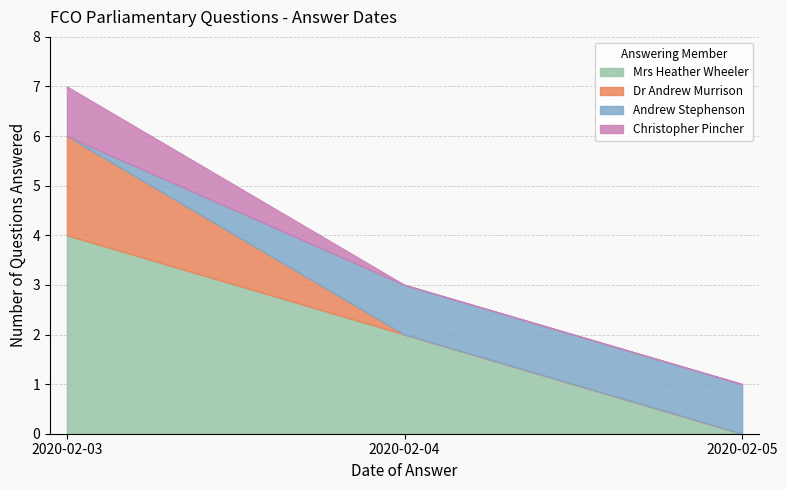

The answering dept id series shows 10 at 2020-02-03. True or false?

False